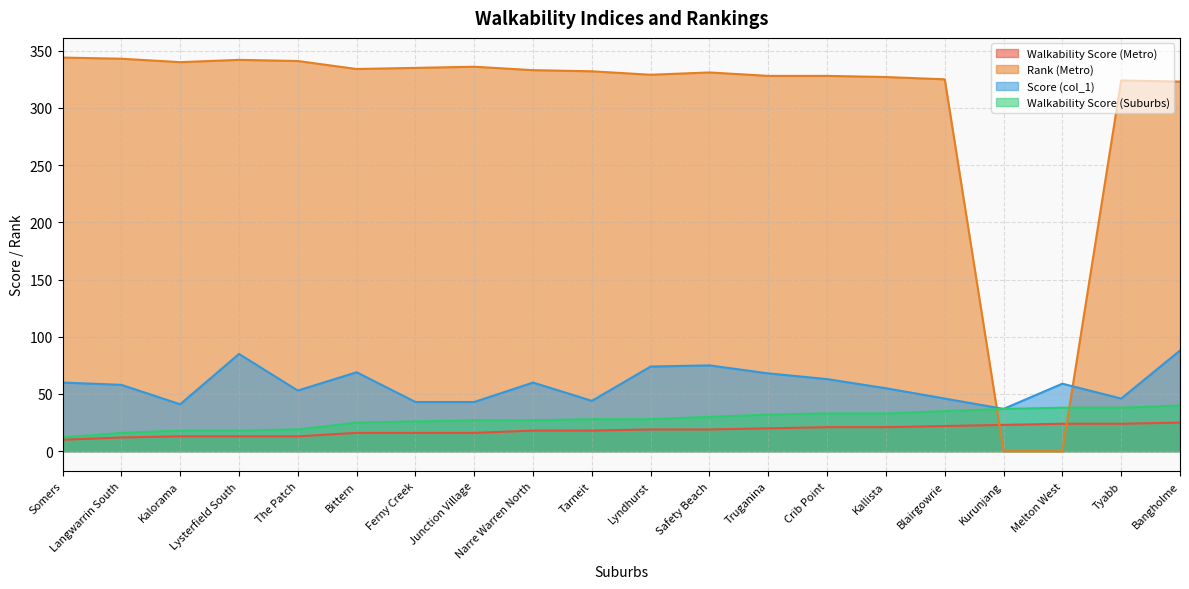

What is the spread (max minus min) of values at Truganina?

308